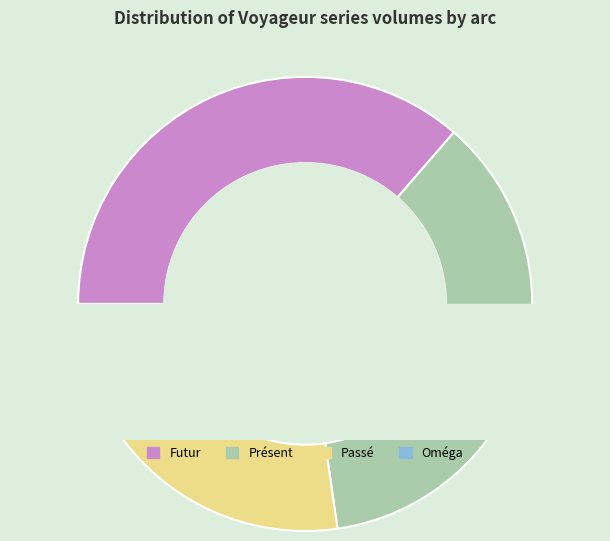

Which category has the smallest portion of the pie?

Oméga